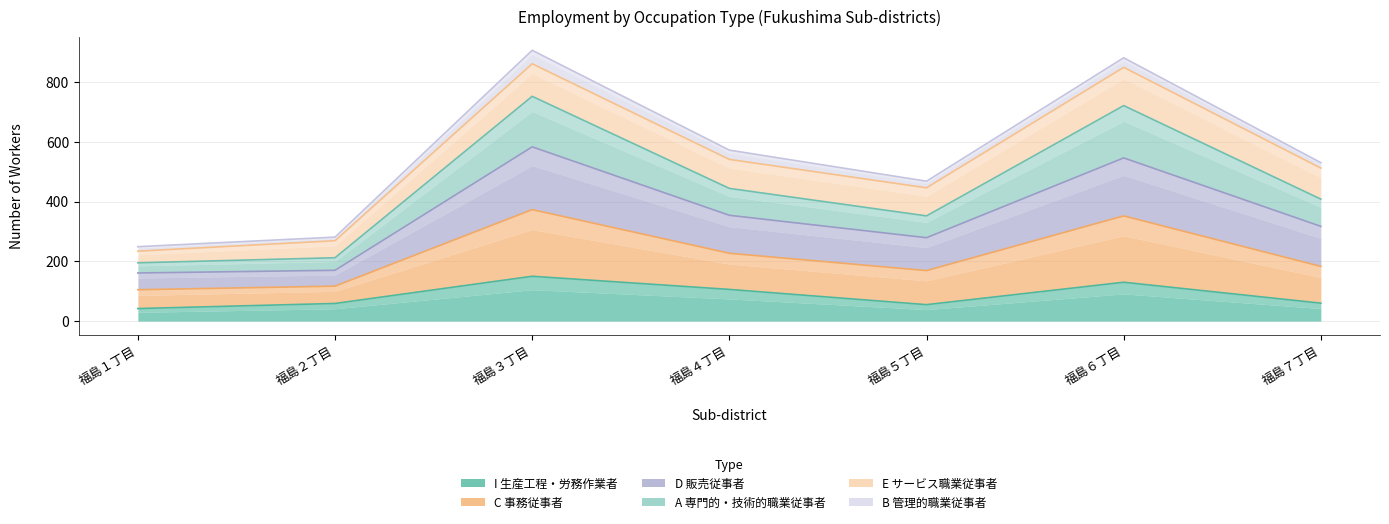

Where is the first local minimum for C 事務従事者?

福島５丁目